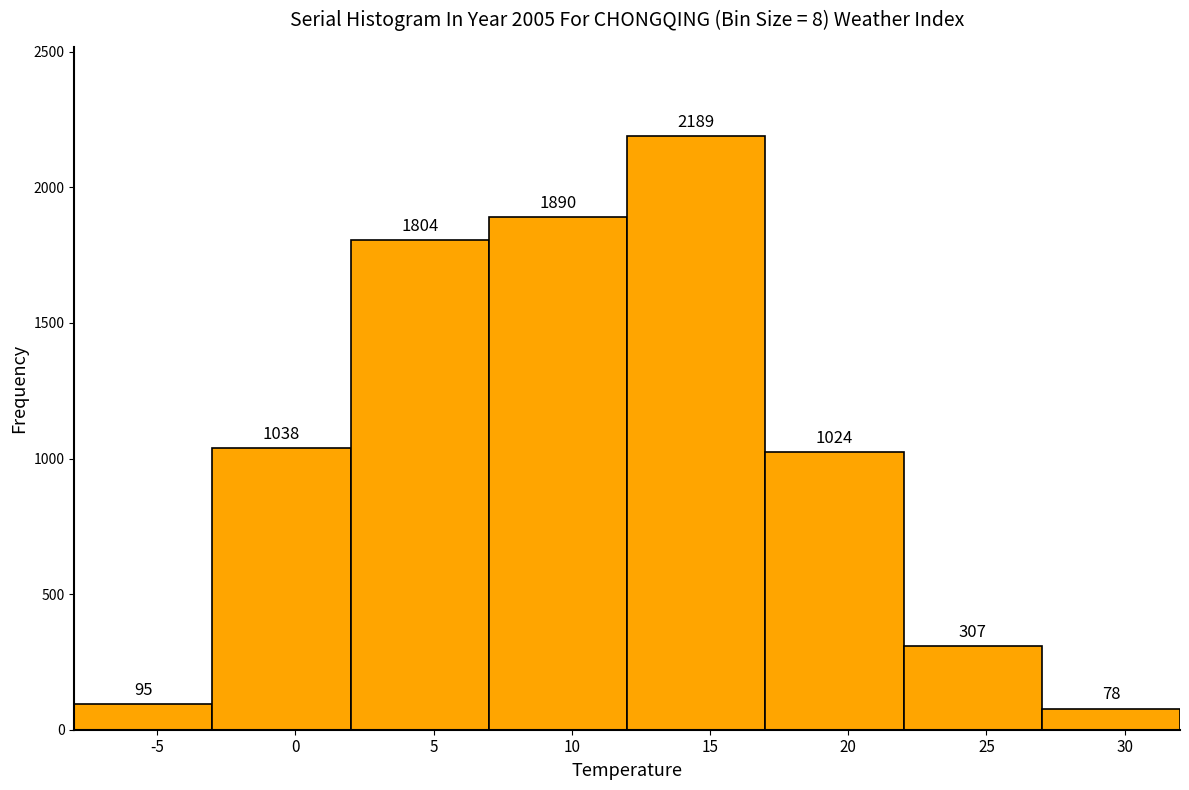

Reading left to right, transcribe this chart: for each bar, give the range it covers on the x-axis and its height.

-8 to -3: 95
-3 to 2: 1038
2 to 7: 1804
7 to 12: 1890
12 to 17: 2189
17 to 22: 1024
22 to 27: 307
27 to 32: 78